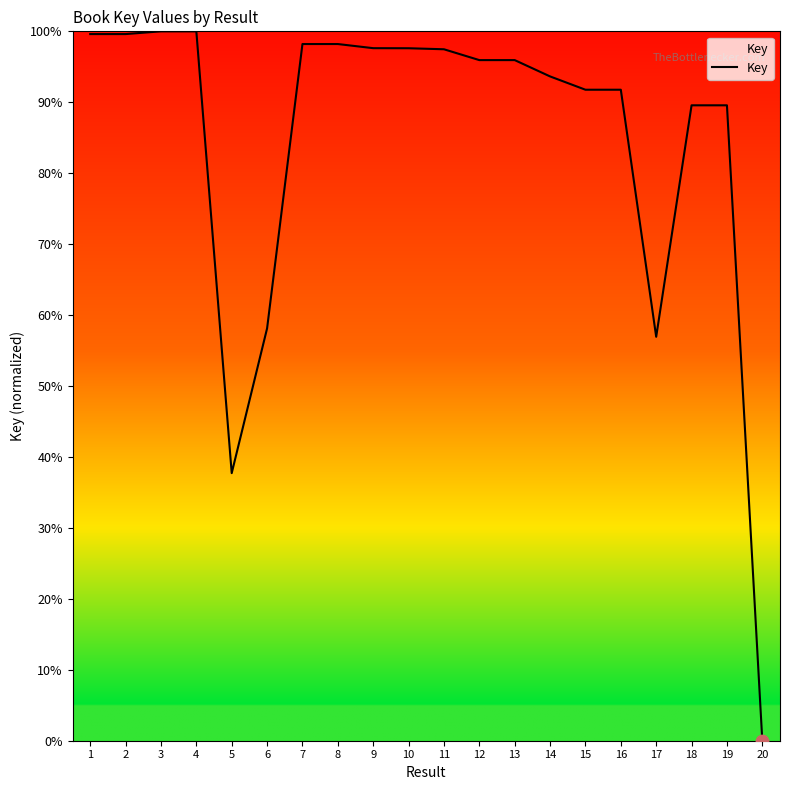

Between 8 and 12, which is larger?

8